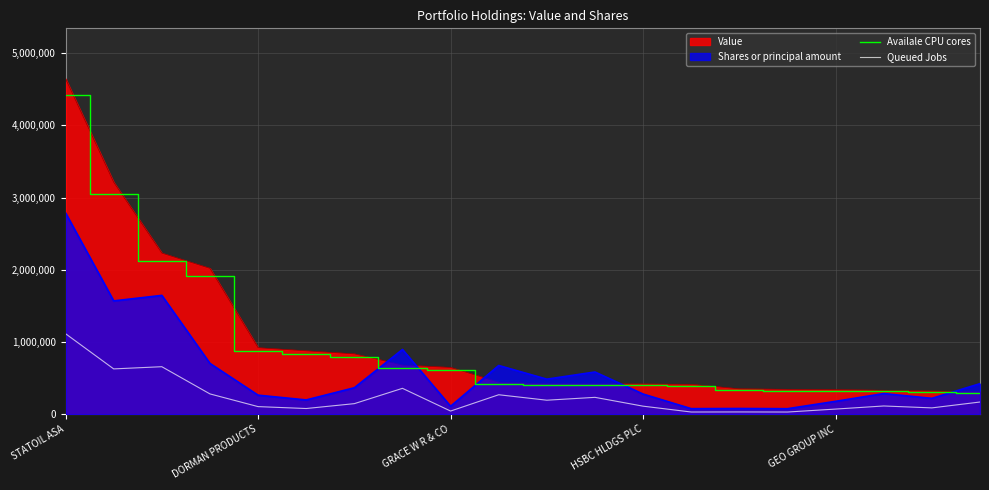

Rank the series by their maximum value, from highest to lowest.

Value, Availale CPU cores, Shares or principal amount, Queued Jobs